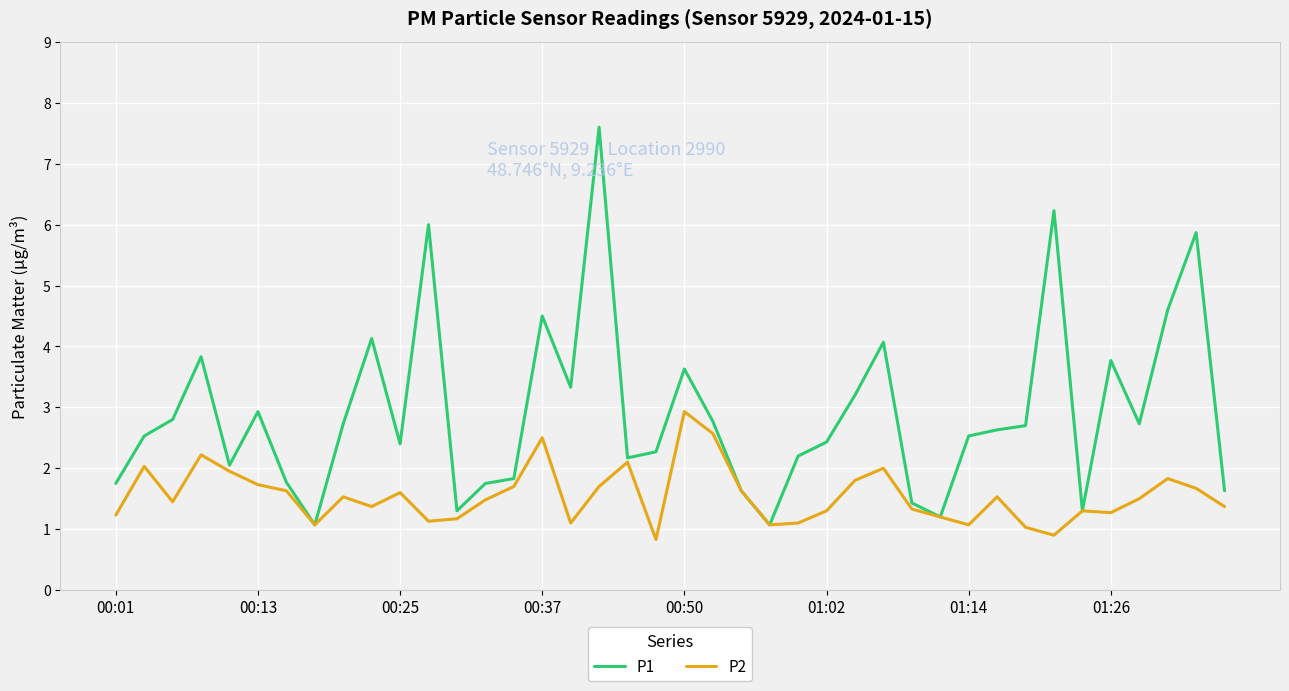

Which series has the largest total across all categories?

P1